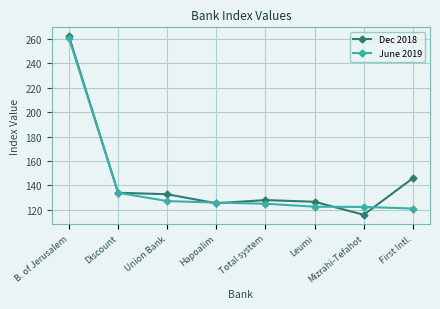

What is the spread (max minus min) of values at Union Bank?

5.6